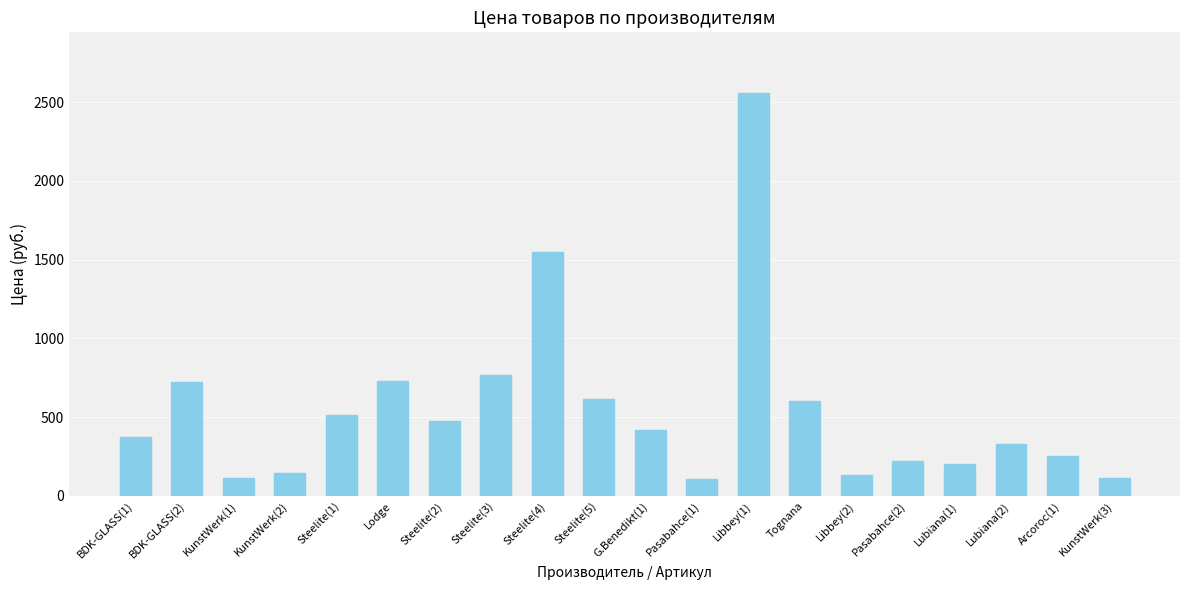

At which label is the value closest to 1334?

Steelite(4)